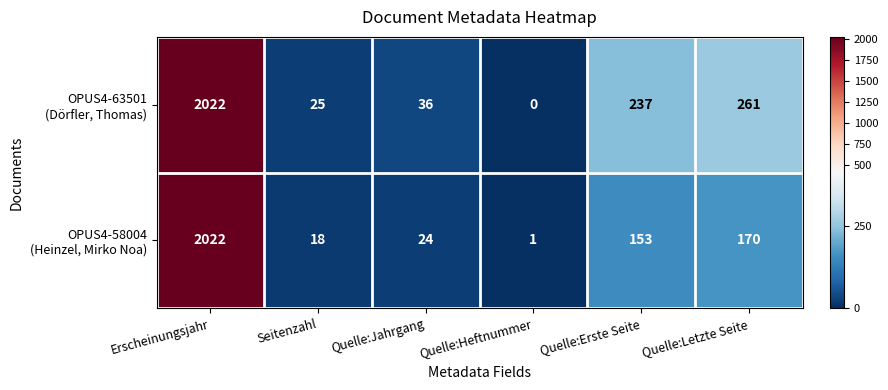

At which category does the chart reach its peak across all series?

Erscheinungsjahr